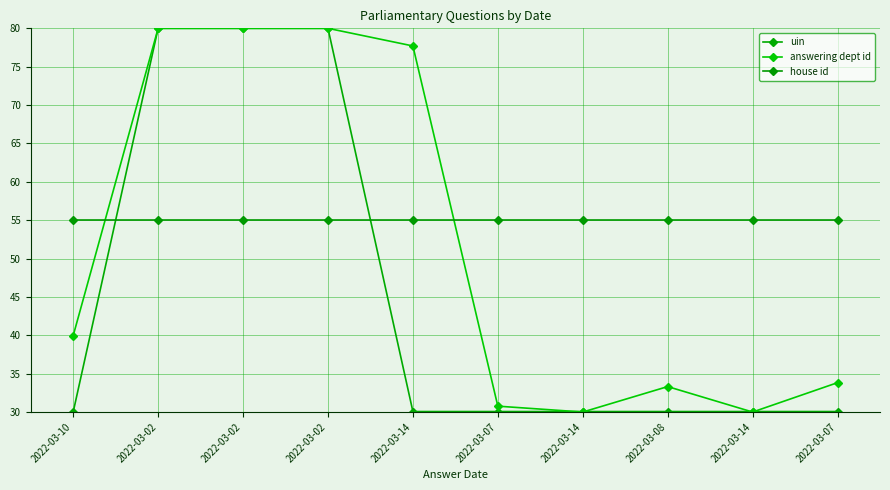

How many times do answering dept id and uin cross each other?

4